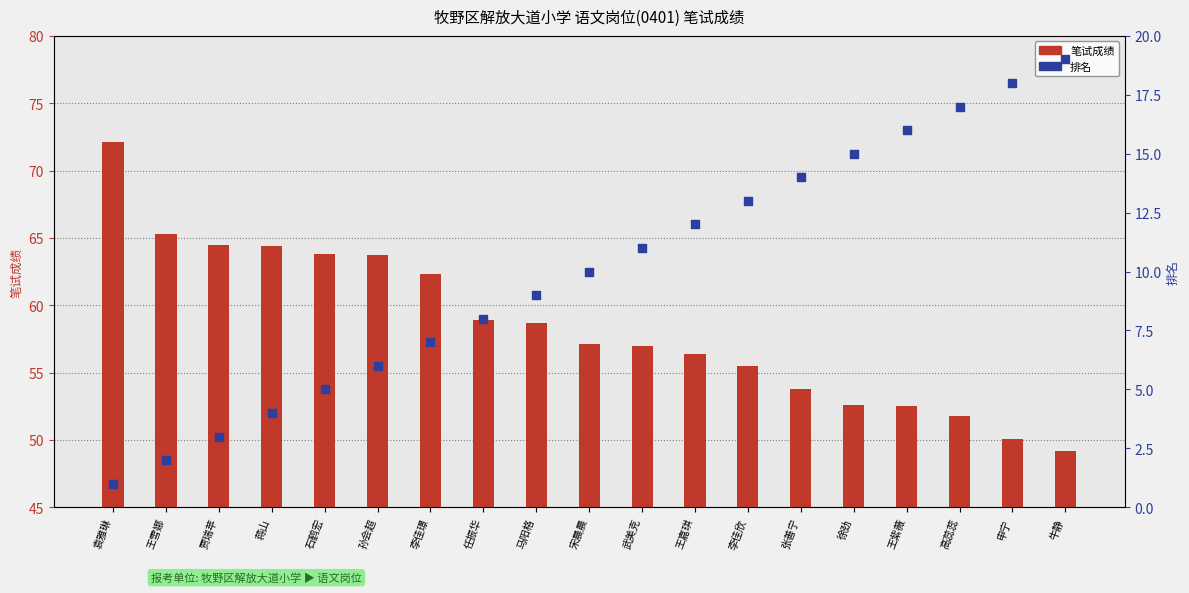

Which series reaches the minimum Y coordinate?

排名